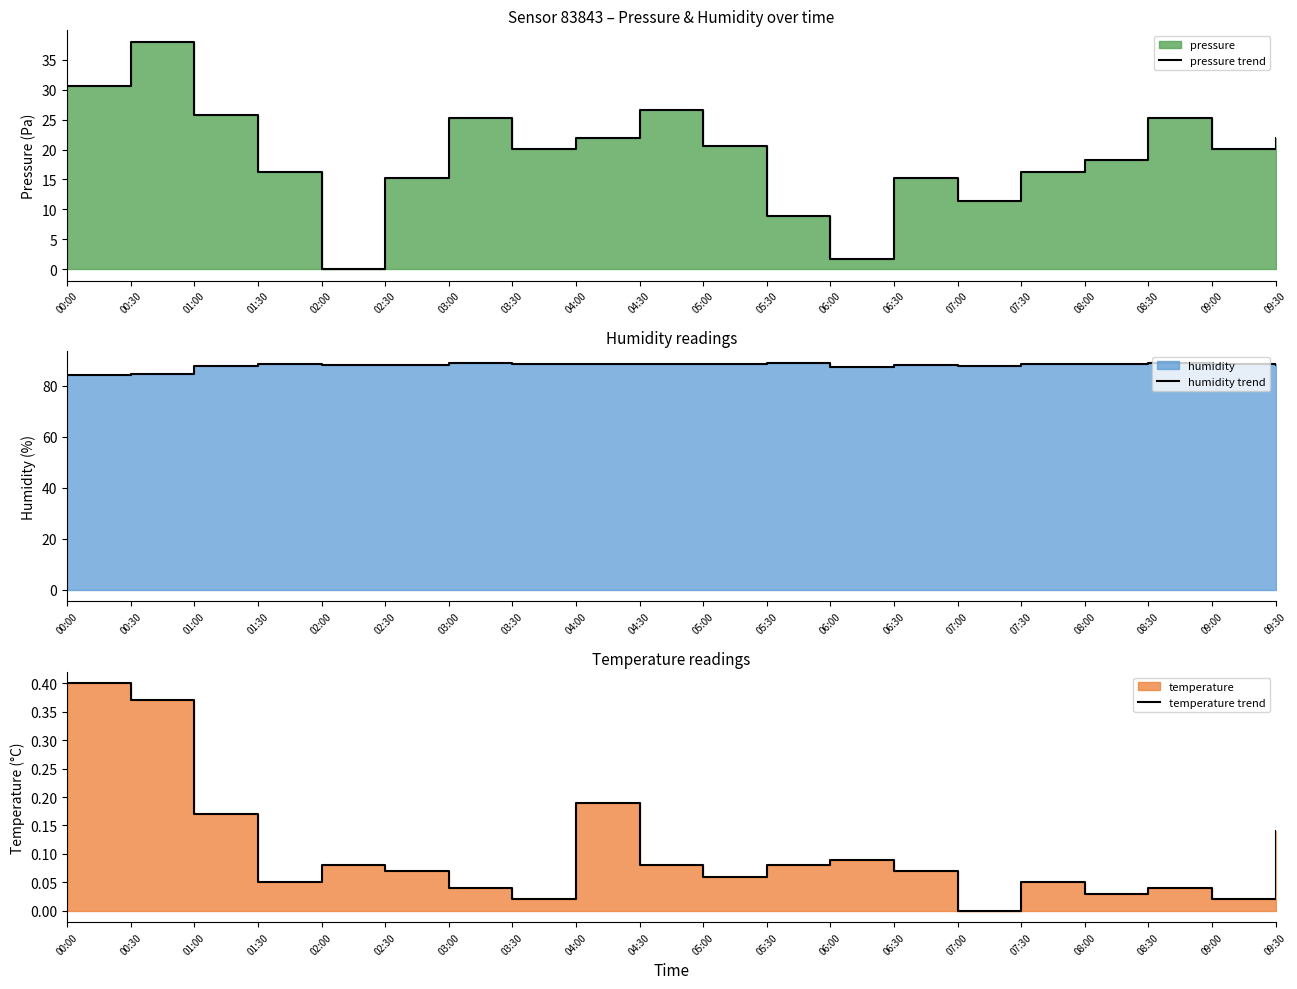

Reading left to right, list all the values displayed in this chart.

pressure trend: 30.6	38.0	25.8	16.2	0.0	15.2	25.2	20.0	22.0	26.6	20.6	8.9	1.7	15.2	11.4	16.2	18.2	25.2	20.0	22.0
humidity trend: 84.2	84.6	87.7	88.6	88.0	88.0	89.0	88.3	88.3	88.4	88.4	89.0	87.5	88.0	87.8	88.6	88.4	89.0	88.3	88.0
temperature trend: 0.4	0.4	0.2	0.0	0.1	0.1	0.0	0.0	0.2	0.1	0.1	0.1	0.1	0.1	0.0	0.0	0.0	0.0	0.0	0.1